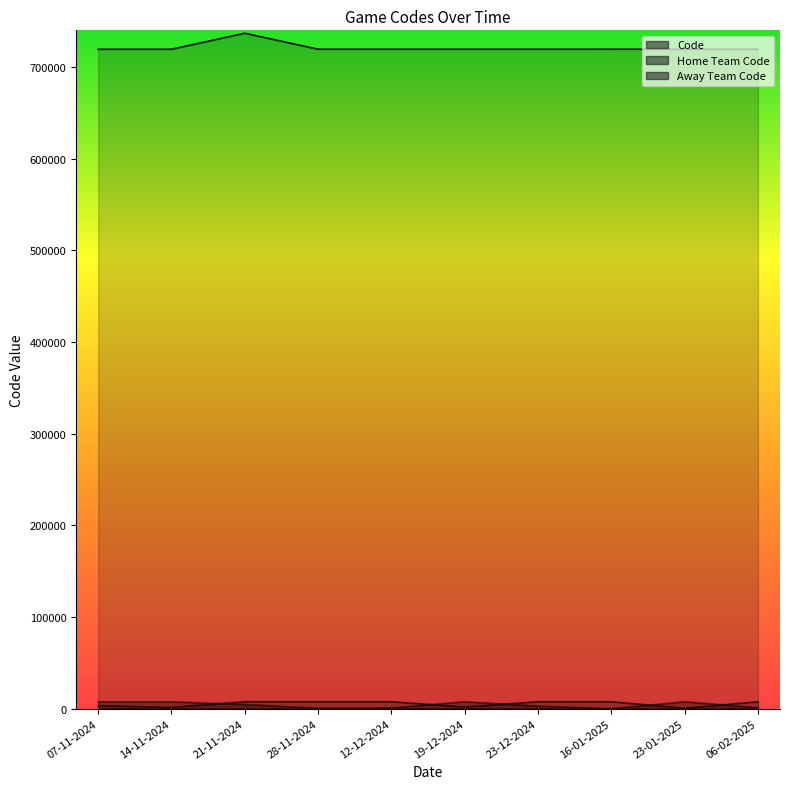

List the labels in order of Home Team Code value, smallest first.

23-01-2025, 14-11-2024, 19-12-2024, 07-11-2024, 21-11-2024, 28-11-2024, 12-12-2024, 23-12-2024, 16-01-2025, 06-02-2025